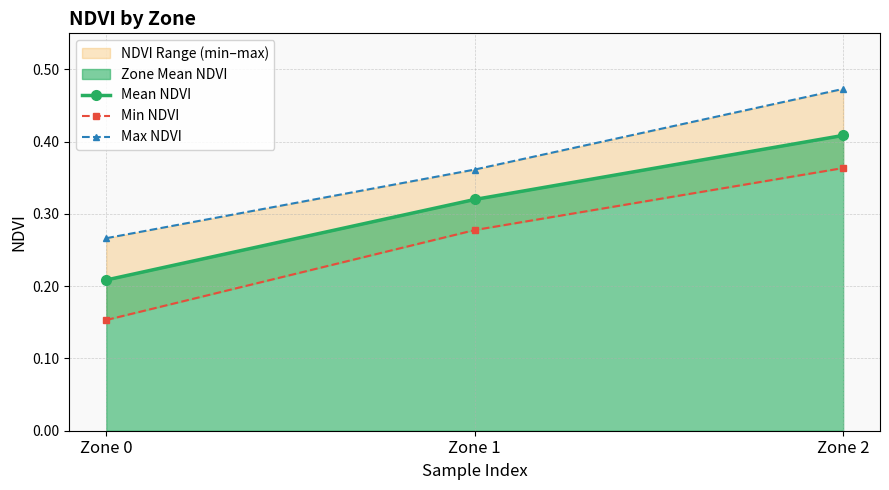

Count the Mean NDVI values in the range 0 to 1.

3